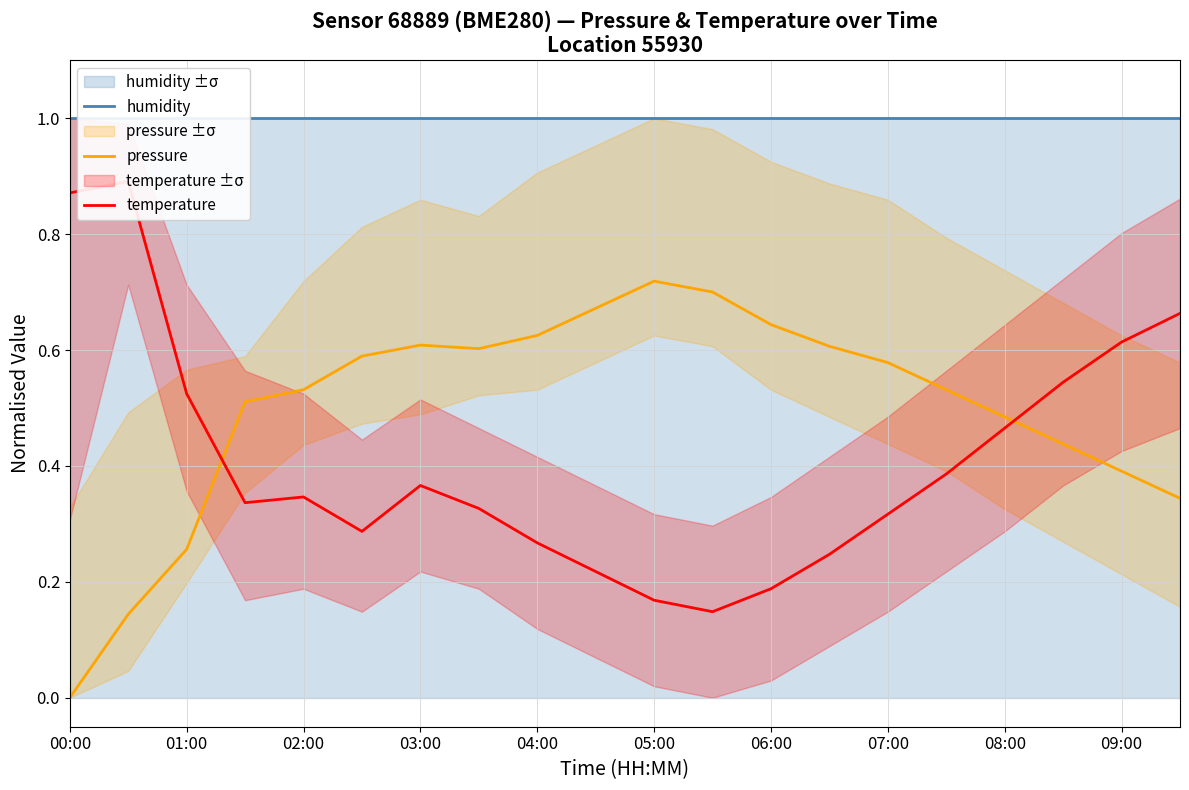

What is the greatest value displayed?

1.0